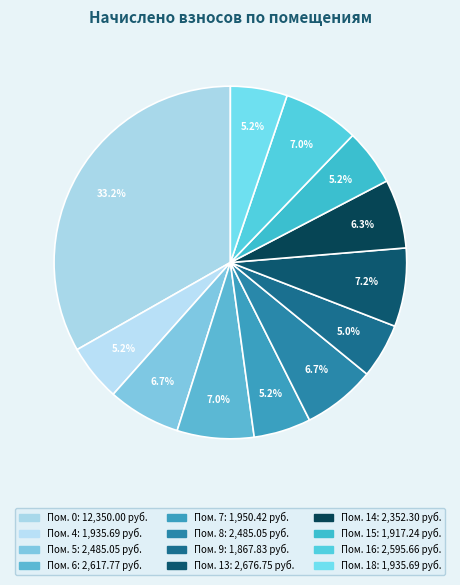

Count the number of slices in the pie.

12